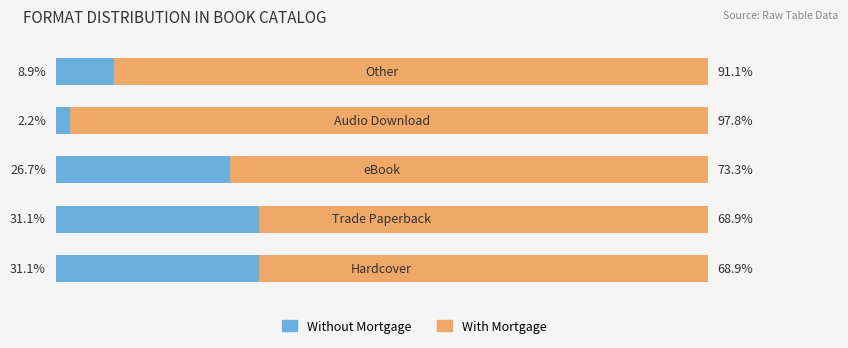

What is the value of the Without Mortgage bar at the 1st from the left?

31.1